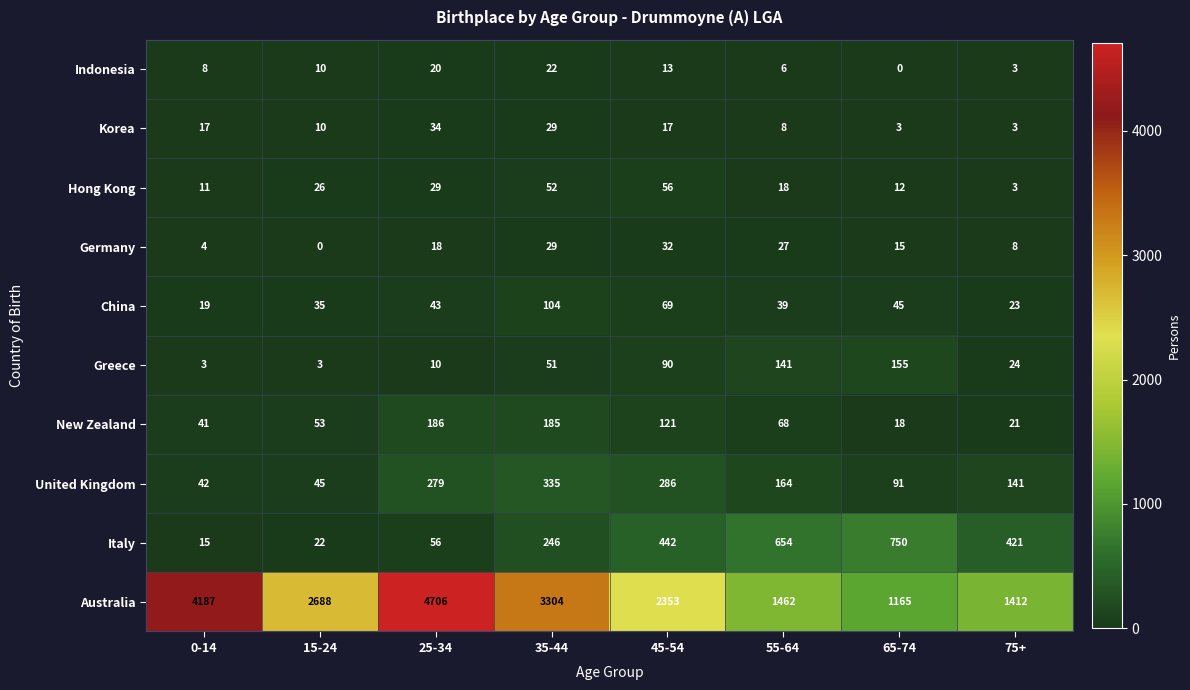

How many categories are shown in the chart?

8